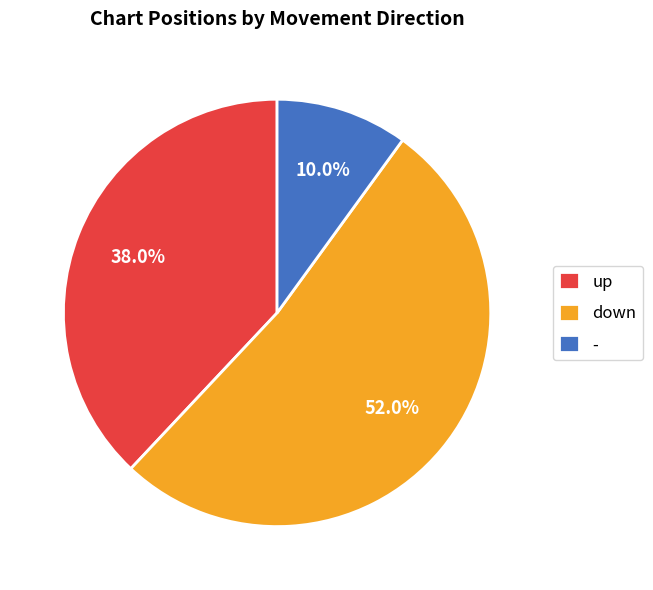

To the nearest percent, what is the difference between the - and down slice percentages?

42%